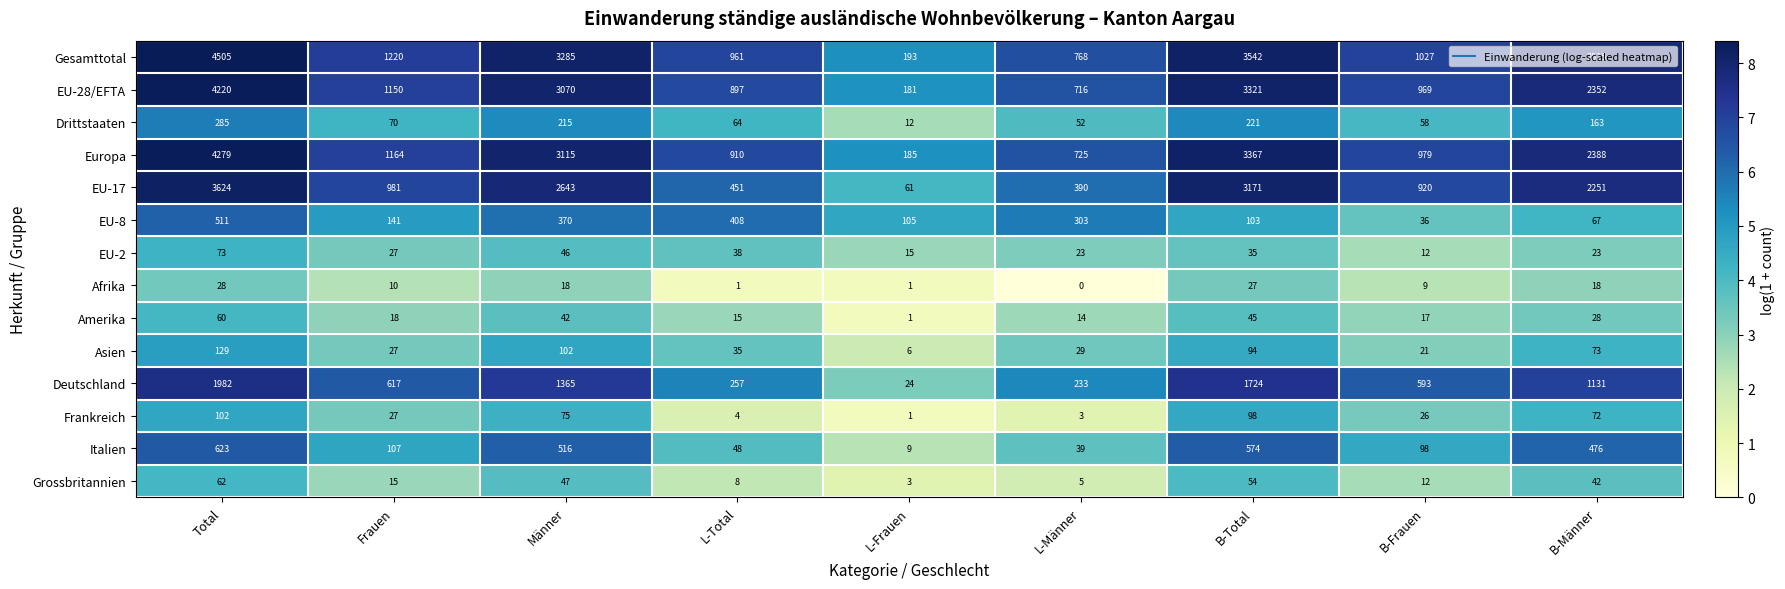

Where is Asien nearest to the value 67?

B-Männer